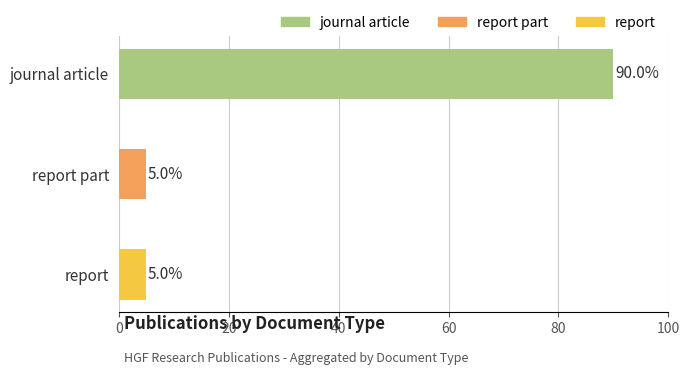

How many categories are shown in the chart?

3